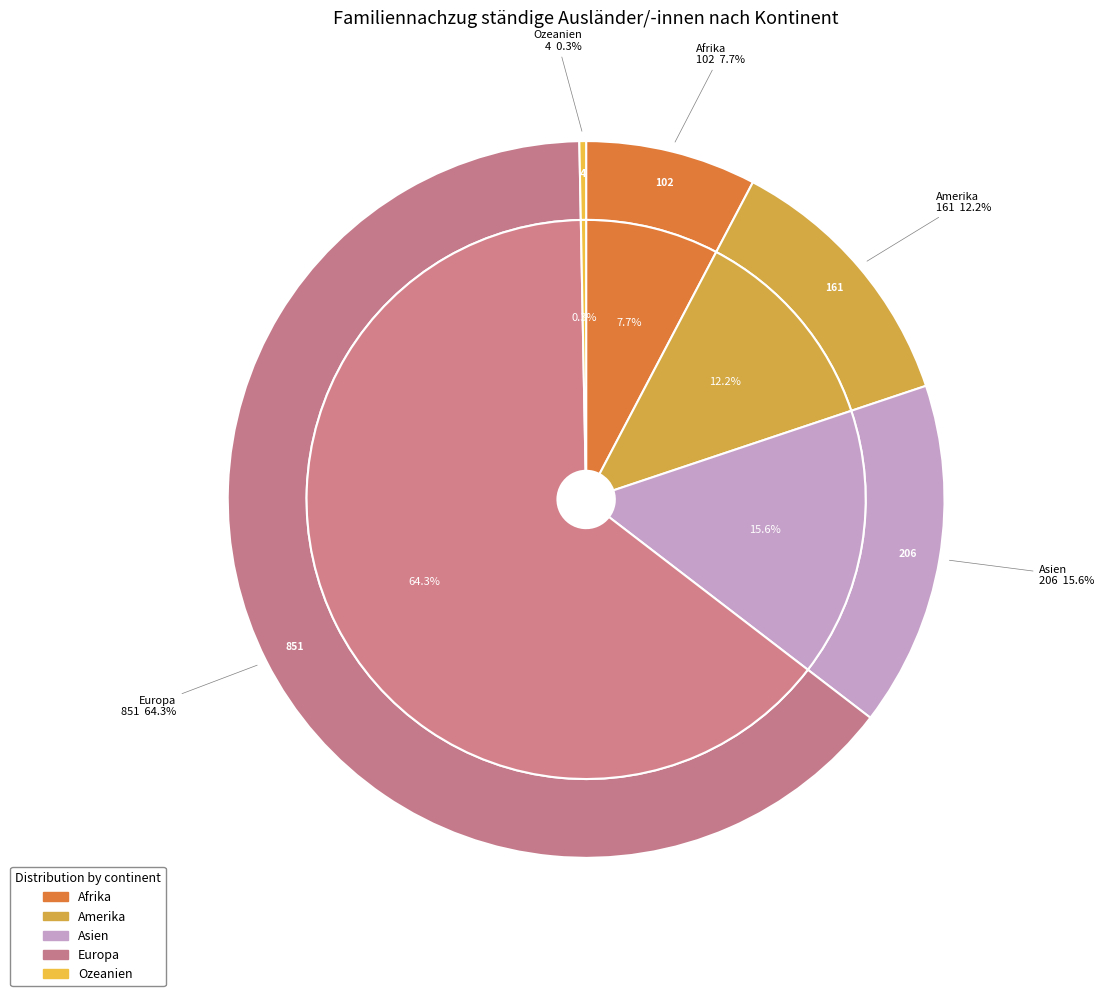

The Europa slice represents 64% of the pie. True or false?

True